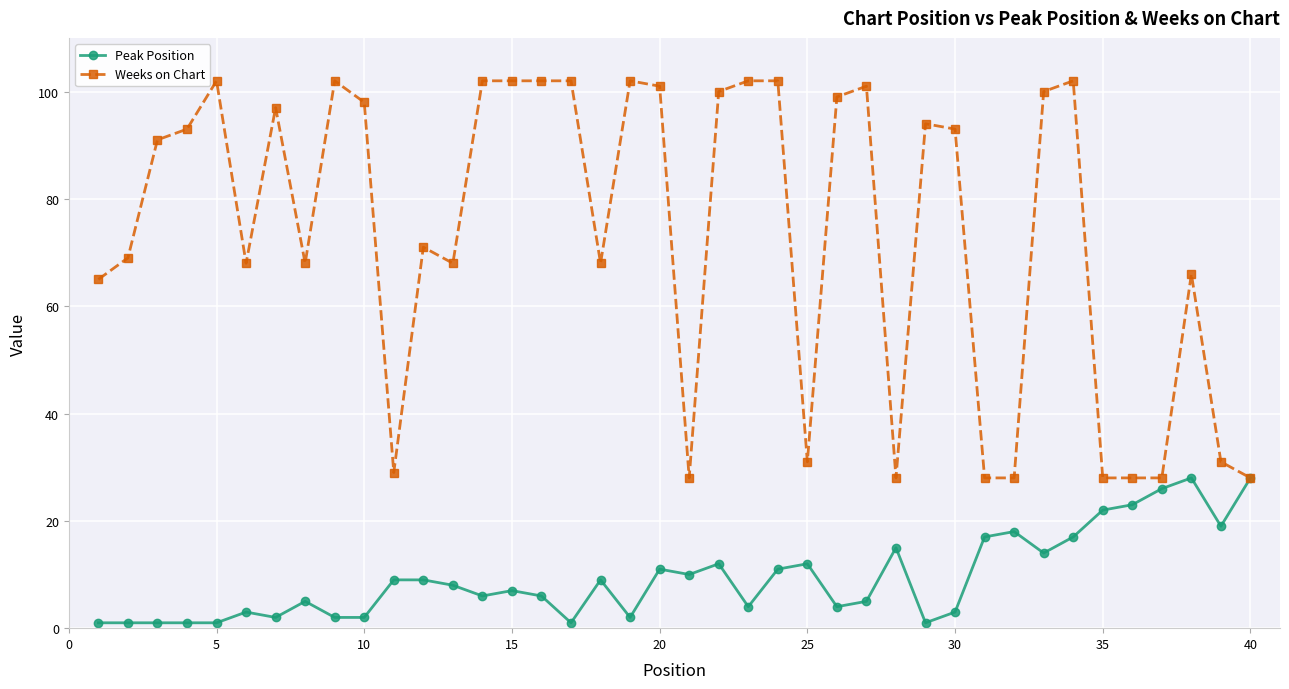

Reading left to right, what are all the values shown in this chart?

Peak Position: 1	1	1	1	1	3	2	5	2	2	9	9	8	6	7	6	1	9	2	11	10	12	4	11	12	4	5	15	1	3	17	18	14	17	22	23	26	28	19	28
Weeks on Chart: 65	69	91	93	102	68	97	68	102	98	29	71	68	102	102	102	102	68	102	101	28	100	102	102	31	99	101	28	94	93	28	28	100	102	28	28	28	66	31	28